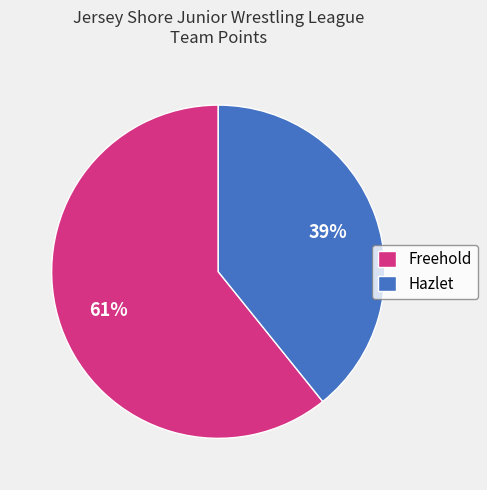

What is the largest slice in the pie chart?

Freehold